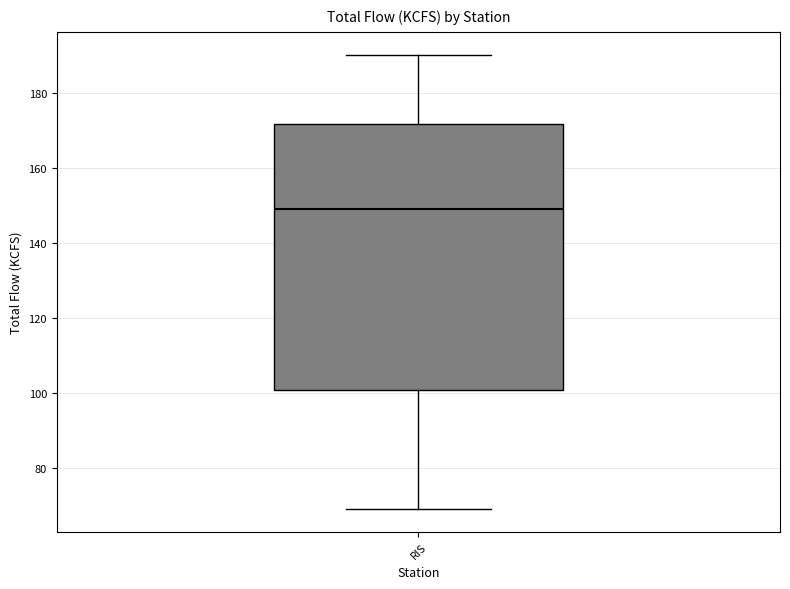

Where does the median line of the box for RIS sit on the y-axis? The values are not printed on the chart, so give them approximately, as read against the axis.

150